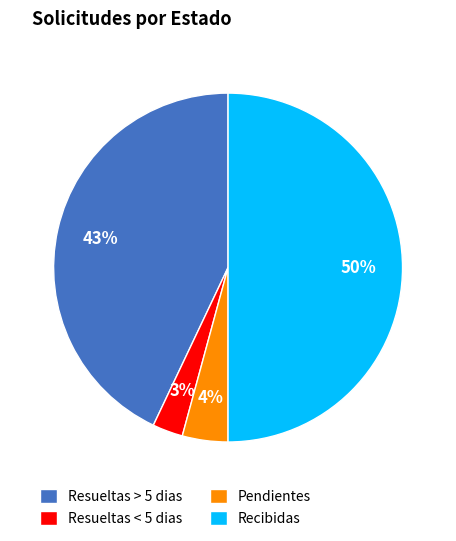

To the nearest percent, what is the difference between the Resueltas < 5 dias and Recibidas slice percentages?

47%